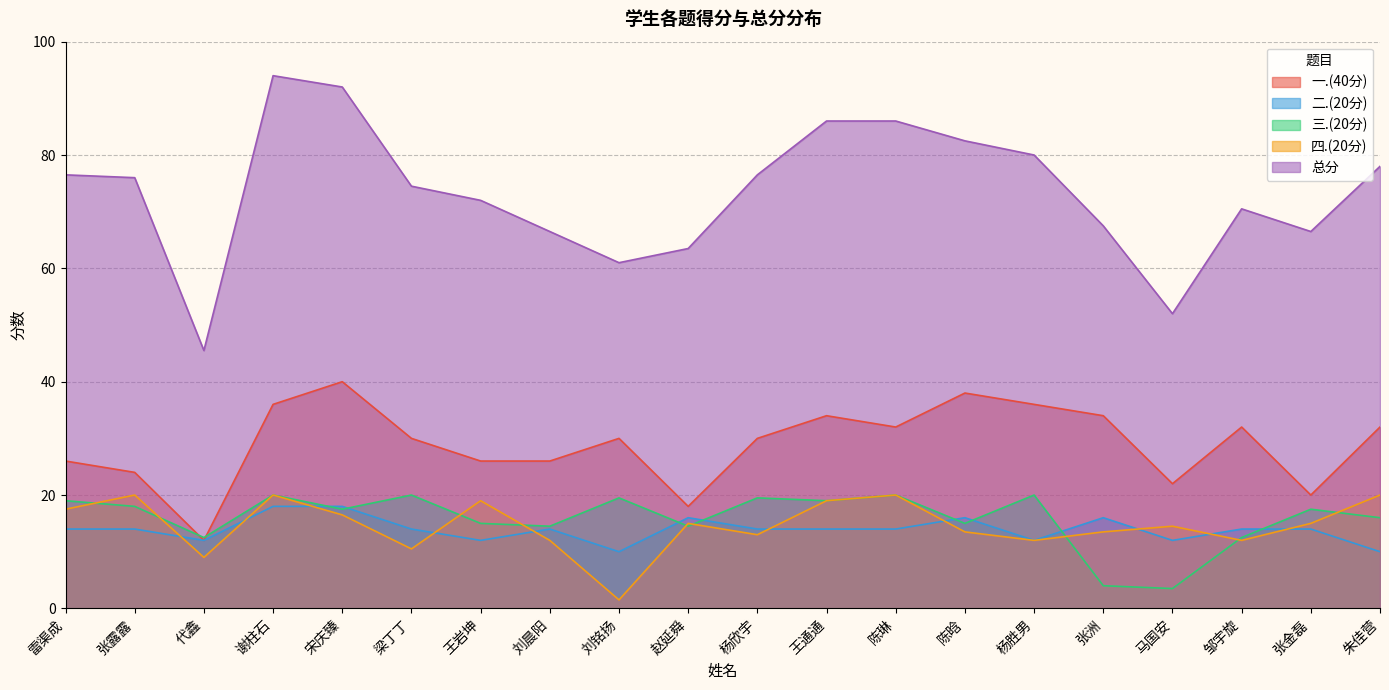

Read the 四.(20分) value at 邹宇旋.

12.0